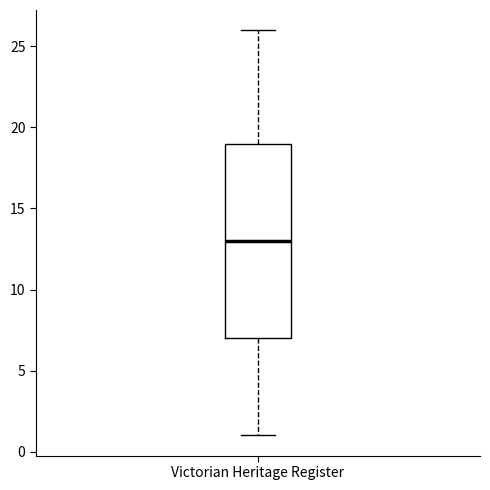

Where is the lower edge of the box for Victorian Heritage Register on the y-axis? The values are not printed on the chart, so give them approximately, as read against the axis.

7